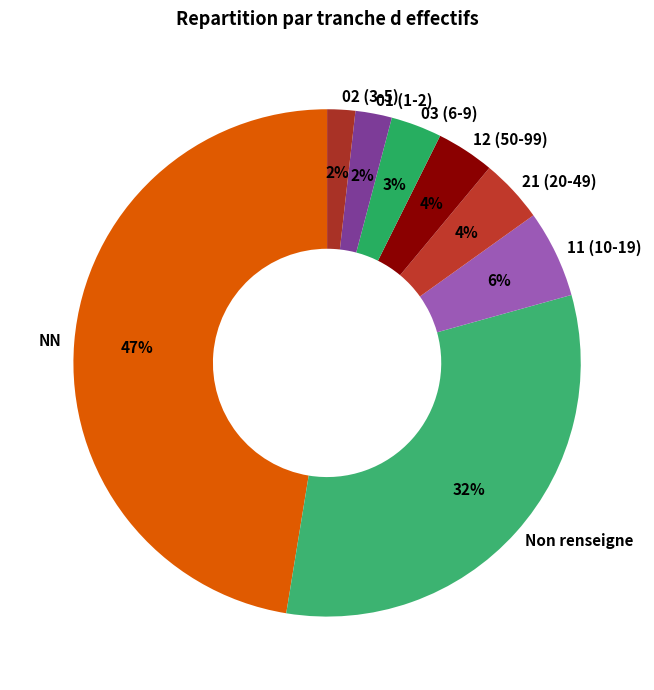

What is the largest slice in the pie chart?

NN